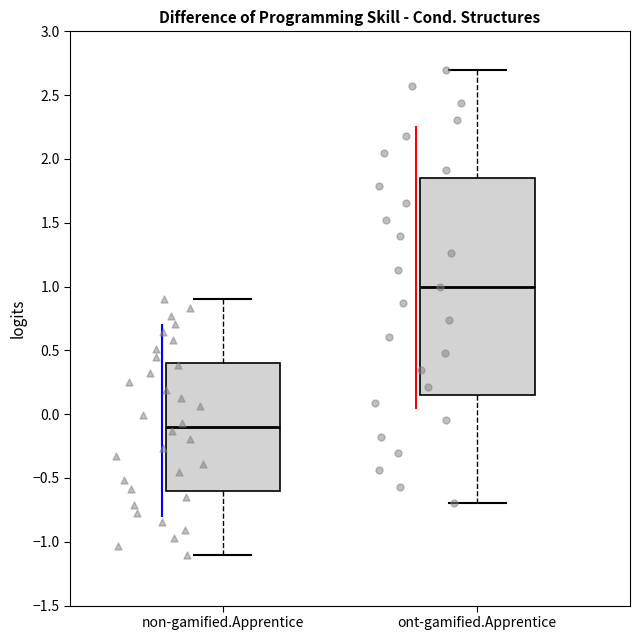

Where is the lower edge of the box for ont-gamified.Apprentice on the y-axis? The values are not printed on the chart, so give them approximately, as read against the axis.

0.15